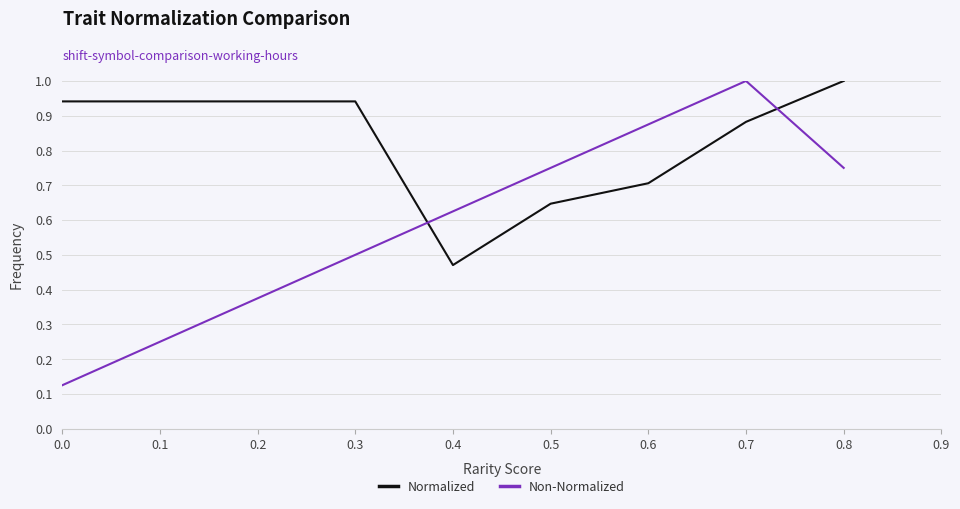

At 0.6, list the series in order from largest to smallest.

Non-Normalized, Normalized